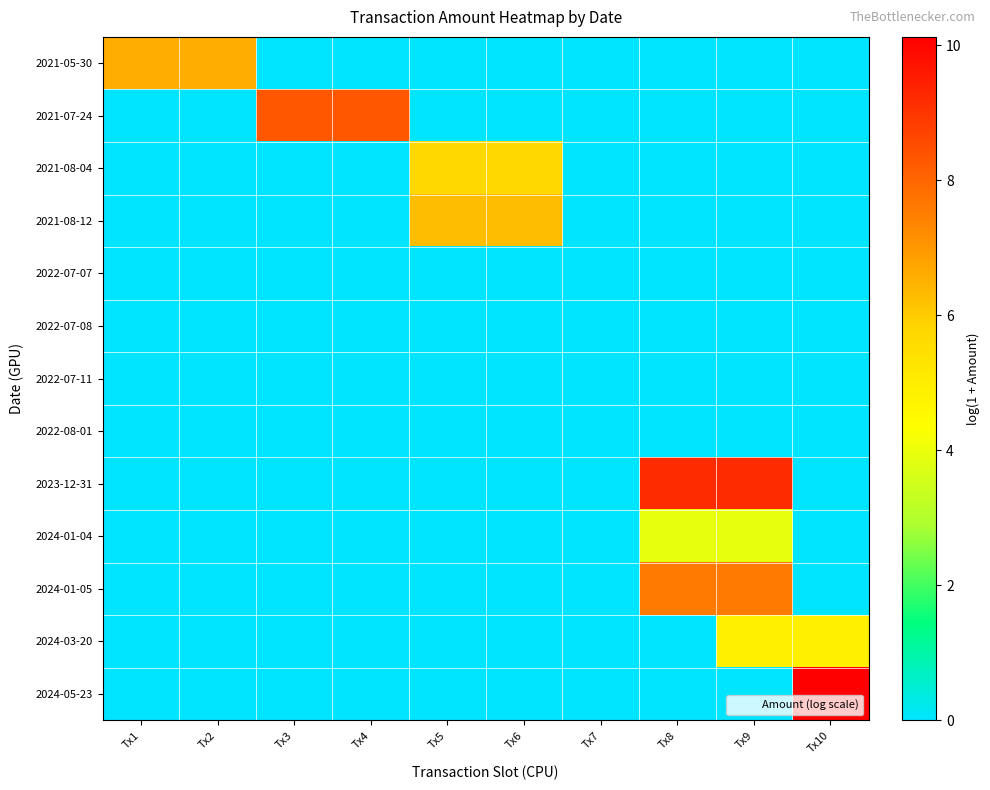

Reading right to left, list all the values displayed in this chart.

2021-05-30: Tx10=0.0	Tx9=0.0	Tx8=0.0	Tx7=0.0	Tx6=0.0	Tx5=0.0	Tx4=0.0	Tx3=0.0	Tx2=6.6	Tx1=6.6
2021-07-24: Tx10=0.0	Tx9=0.0	Tx8=0.0	Tx7=0.0	Tx6=0.0	Tx5=0.0	Tx4=8.3	Tx3=8.3	Tx2=0.0	Tx1=0.0
2021-08-04: Tx10=0.0	Tx9=0.0	Tx8=0.0	Tx7=0.0	Tx6=5.7	Tx5=5.7	Tx4=0.0	Tx3=0.0	Tx2=0.0	Tx1=0.0
2021-08-12: Tx10=0.0	Tx9=0.0	Tx8=0.0	Tx7=0.0	Tx6=6.3	Tx5=6.3	Tx4=0.0	Tx3=0.0	Tx2=0.0	Tx1=0.0
2022-07-07: Tx10=0.0	Tx9=0.0	Tx8=0.0	Tx7=0.0	Tx6=0.0	Tx5=0.0	Tx4=0.0	Tx3=0.0	Tx2=0.0	Tx1=0.0
2022-07-08: Tx10=0.0	Tx9=0.0	Tx8=0.0	Tx7=0.0	Tx6=0.0	Tx5=0.0	Tx4=0.0	Tx3=0.0	Tx2=0.0	Tx1=0.0
2022-07-11: Tx10=0.0	Tx9=0.0	Tx8=0.0	Tx7=0.0	Tx6=0.0	Tx5=0.0	Tx4=0.0	Tx3=0.0	Tx2=0.0	Tx1=0.0
2022-08-01: Tx10=0.0	Tx9=0.0	Tx8=0.0	Tx7=0.0	Tx6=0.0	Tx5=0.0	Tx4=0.0	Tx3=0.0	Tx2=0.0	Tx1=0.0
2023-12-31: Tx10=0.0	Tx9=9.2	Tx8=9.2	Tx7=0.0	Tx6=0.0	Tx5=0.0	Tx4=0.0	Tx3=0.0	Tx2=0.0	Tx1=0.0
2024-01-04: Tx10=0.0	Tx9=3.9	Tx8=3.9	Tx7=0.0	Tx6=0.0	Tx5=0.0	Tx4=0.0	Tx3=0.0	Tx2=0.0	Tx1=0.0
2024-01-05: Tx10=0.0	Tx9=7.6	Tx8=7.6	Tx7=0.0	Tx6=0.0	Tx5=0.0	Tx4=0.0	Tx3=0.0	Tx2=0.0	Tx1=0.0
2024-03-20: Tx10=4.9	Tx9=4.9	Tx8=0.0	Tx7=0.0	Tx6=0.0	Tx5=0.0	Tx4=0.0	Tx3=0.0	Tx2=0.0	Tx1=0.0
2024-05-23: Tx10=10.1	Tx9=0.0	Tx8=0.0	Tx7=0.0	Tx6=0.0	Tx5=0.0	Tx4=0.0	Tx3=0.0	Tx2=0.0	Tx1=0.0